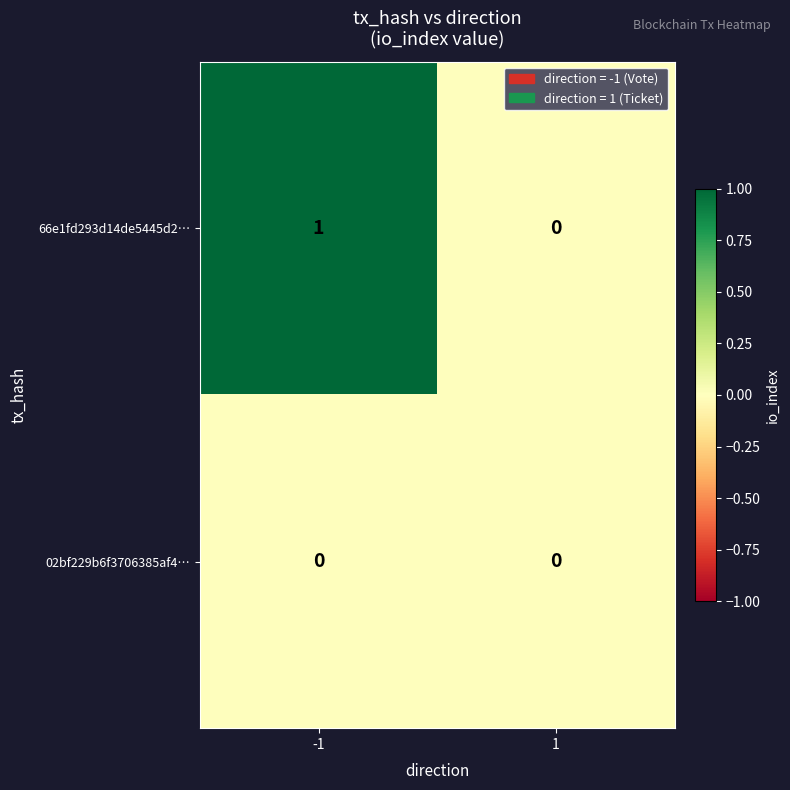

Rank the series by their maximum value, from highest to lowest.

66e1fd293d14de5445d2…, 02bf229b6f3706385af4…